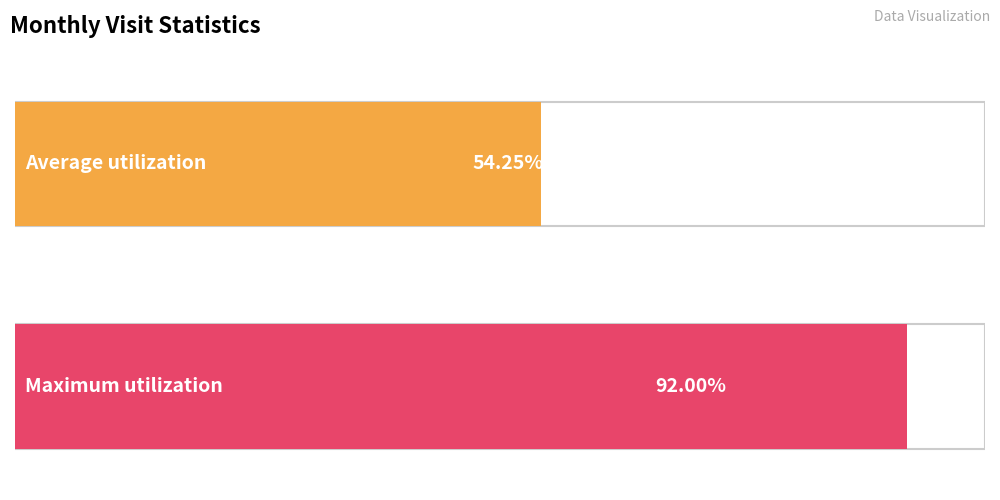

The value at 2023-04 is 66. True or false?

False